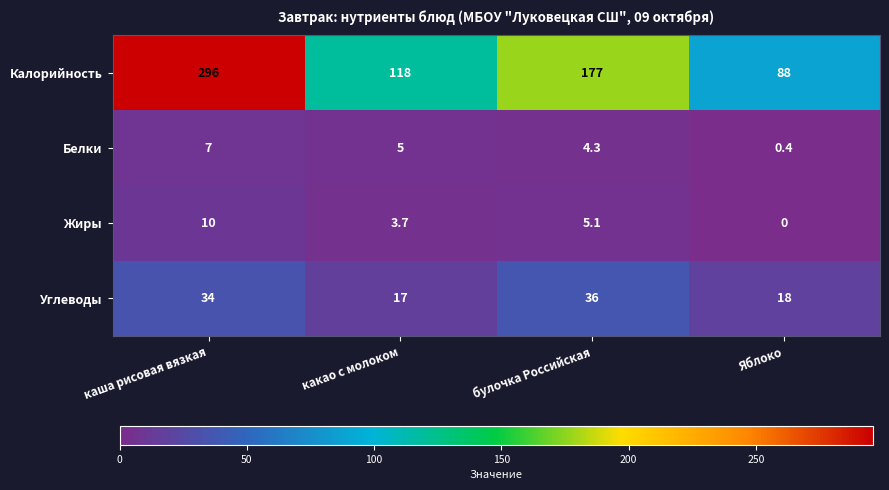

What is the difference between the Жиры values at Яблоко and каша рисовая вязкая?

10.0